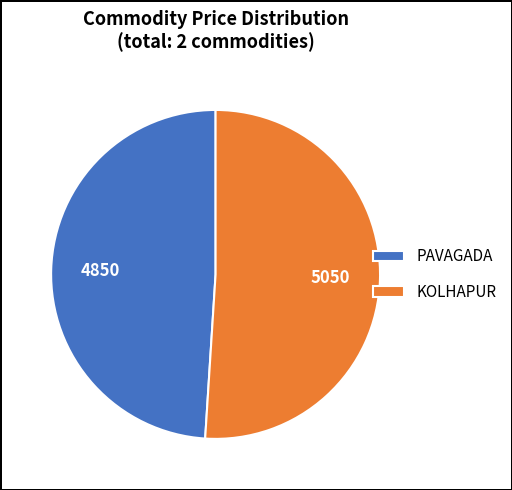

Count the number of slices in the pie.

2